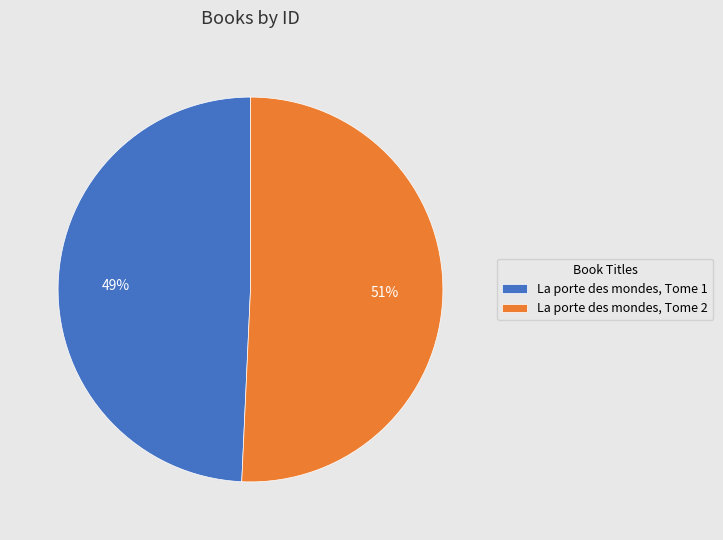

Which category has the biggest portion of the pie?

La porte des mondes, Tome 2